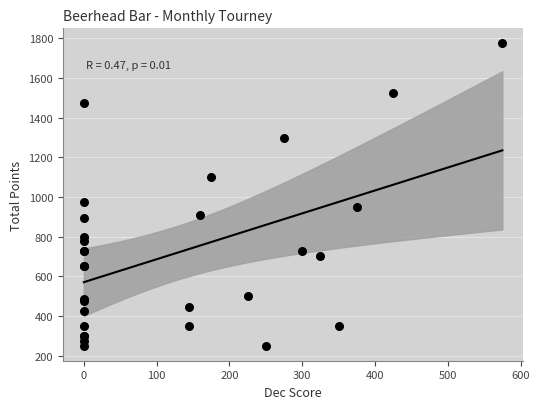

What Y value in the scatter plot is closest to 1012?

975